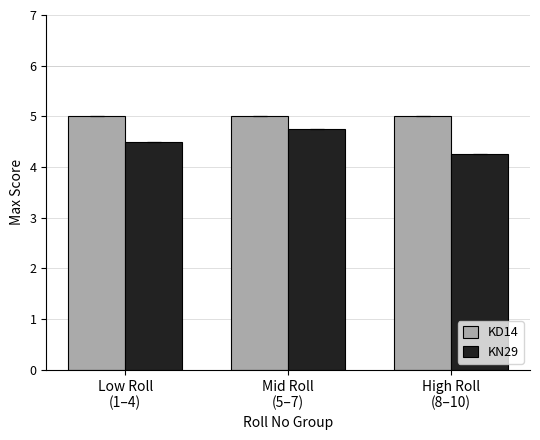

Rank the categories by KN29 value from lowest to highest.

High Roll
(8–10), Low Roll
(1–4), Mid Roll
(5–7)